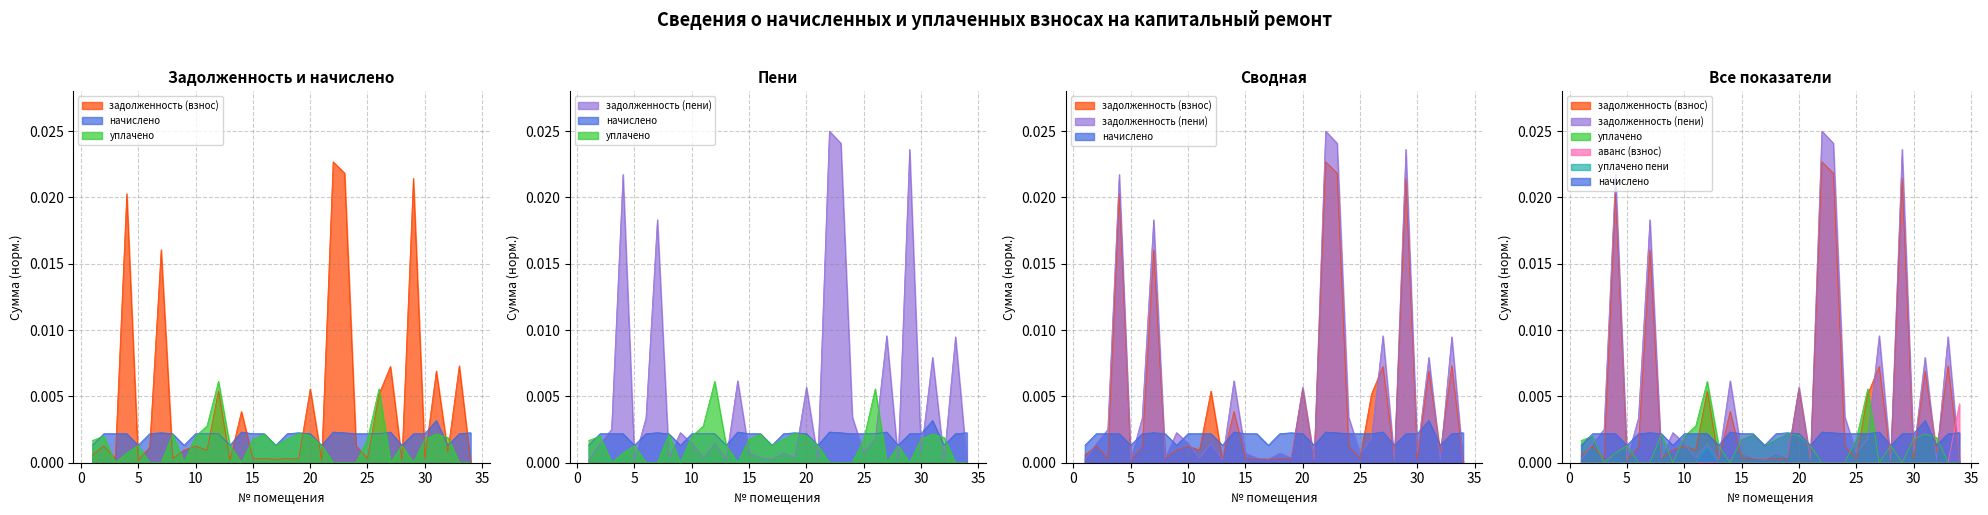

Reading left to right, transcribe all the data shown in this chart.

задолженность (взнос): 1=0.0	2=0.0	3=0.0	4=0.0	5=0.0	6=0.0	7=0.0	8=0.0	9=0.0	10=0.0	11=0.0	12=0.0	13=0.0	14=0.0	15=0.0	16=0.0	17=0.0	18=0.0	19=0.0	20=0.0	21=0.0	22=0.0	23=0.0	24=0.0	25=0.0	26=0.0	27=0.0	28=0.0	29=0.0	30=0.0	31=0.0	32=0.0	33=0.0	34=0.0
начислено: 1=0.0	2=0.0	3=0.0	4=0.0	5=0.0	6=0.0	7=0.0	8=0.0	9=0.0	10=0.0	11=0.0	12=0.0	13=0.0	14=0.0	15=0.0	16=0.0	17=0.0	18=0.0	19=0.0	20=0.0	21=0.0	22=0.0	23=0.0	24=0.0	25=0.0	26=0.0	27=0.0	28=0.0	29=0.0	30=0.0	31=0.0	32=0.0	33=0.0	34=0.0
уплачено: 1=0.0	2=0.0	3=0.0	4=0.0	5=0.0	6=0.0	7=0.0	8=0.0	9=0.0	10=0.0	11=0.0	12=0.0	13=0.0	14=0.0	15=0.0	16=0.0	17=0.0	18=0.0	19=0.0	20=0.0	21=0.0	22=0.0	23=0.0	24=0.0	25=0.0	26=0.0	27=0.0	28=0.0	29=0.0	30=0.0	31=0.0	32=0.0	33=0.0	34=0.0
задолженность (пени): 1=0.0	2=0.0	3=0.0	4=0.0	5=0.0	6=0.0	7=0.0	8=0.0	9=0.0	10=0.0	11=0.0	12=0.0	13=0.0	14=0.0	15=0.0	16=0.0	17=0.0	18=0.0	19=0.0	20=0.0	21=0.0	22=0.0	23=0.0	24=0.0	25=0.0	26=0.0	27=0.0	28=0.0	29=0.0	30=0.0	31=0.0	32=0.0	33=0.0	34=0.0
аванс (взнос): 1=0.0	2=0.0	3=0.0	4=0.0	5=0.0	6=0.0	7=0.0	8=0.0	9=0.0	10=0.0	11=0.0	12=0.0	13=0.0	14=0.0	15=0.0	16=0.0	17=0.0	18=0.0	19=0.0	20=0.0	21=0.0	22=0.0	23=0.0	24=0.0	25=0.0	26=0.0	27=0.0	28=0.0	29=0.0	30=0.0	31=0.0	32=0.0	33=0.0	34=0.0
уплачено пени: 1=0.0	2=0.0	3=0.0	4=0.0	5=0.0	6=0.0	7=0.0	8=0.0	9=0.0	10=0.0	11=0.0	12=0.0	13=0.0	14=0.0	15=0.0	16=0.0	17=0.0	18=0.0	19=0.0	20=0.0	21=0.0	22=0.0	23=0.0	24=0.0	25=0.0	26=0.0	27=0.0	28=0.0	29=0.0	30=0.0	31=0.0	32=0.0	33=0.0	34=0.0